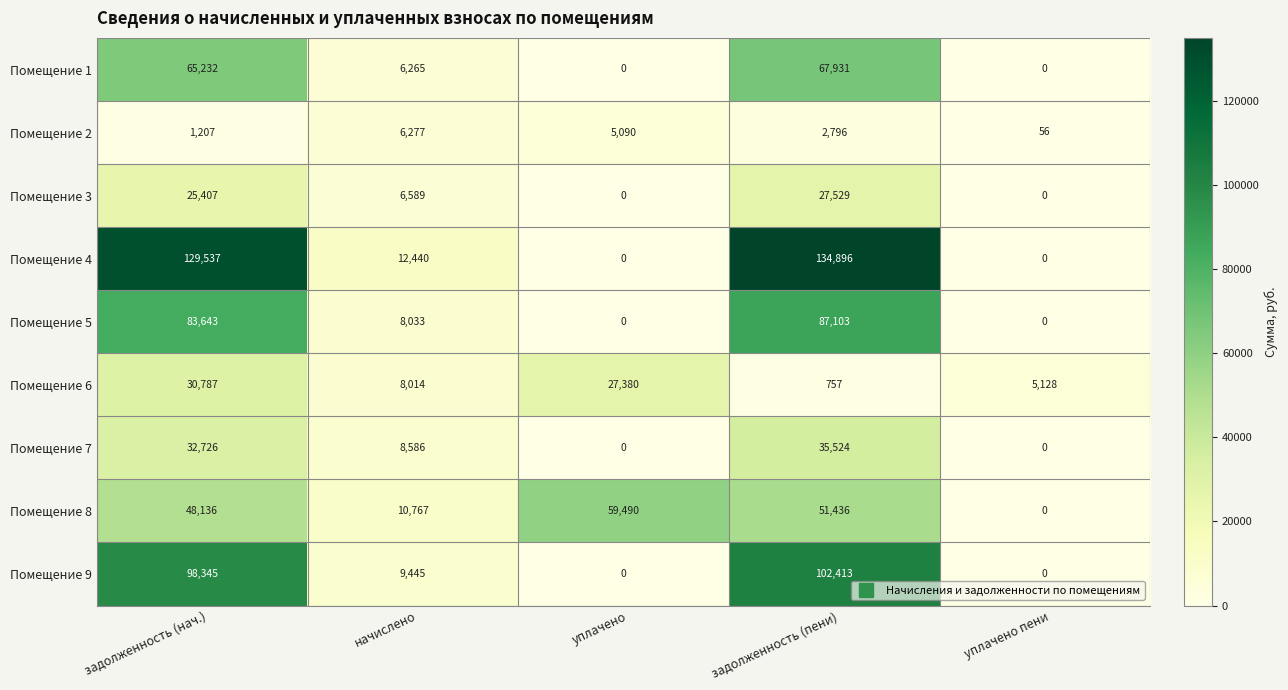

List the series in order of their peak value, highest first.

Помещение 4, Помещение 9, Помещение 5, Помещение 1, Помещение 8, Помещение 7, Помещение 6, Помещение 3, Помещение 2